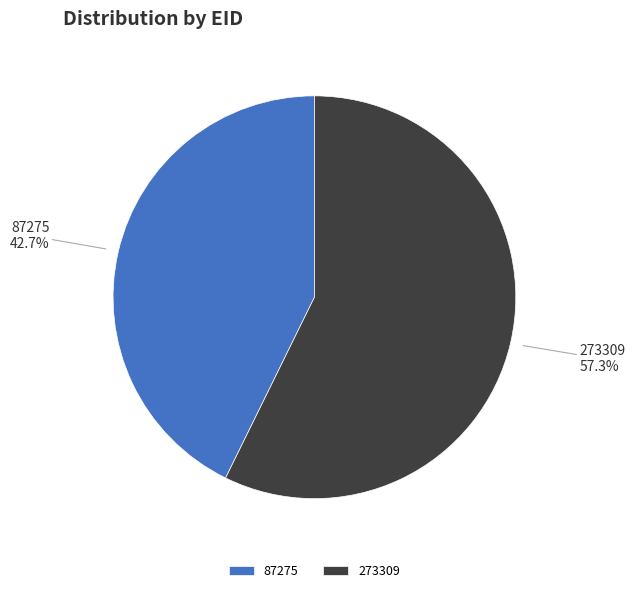

Which category has the smallest portion of the pie?

87275